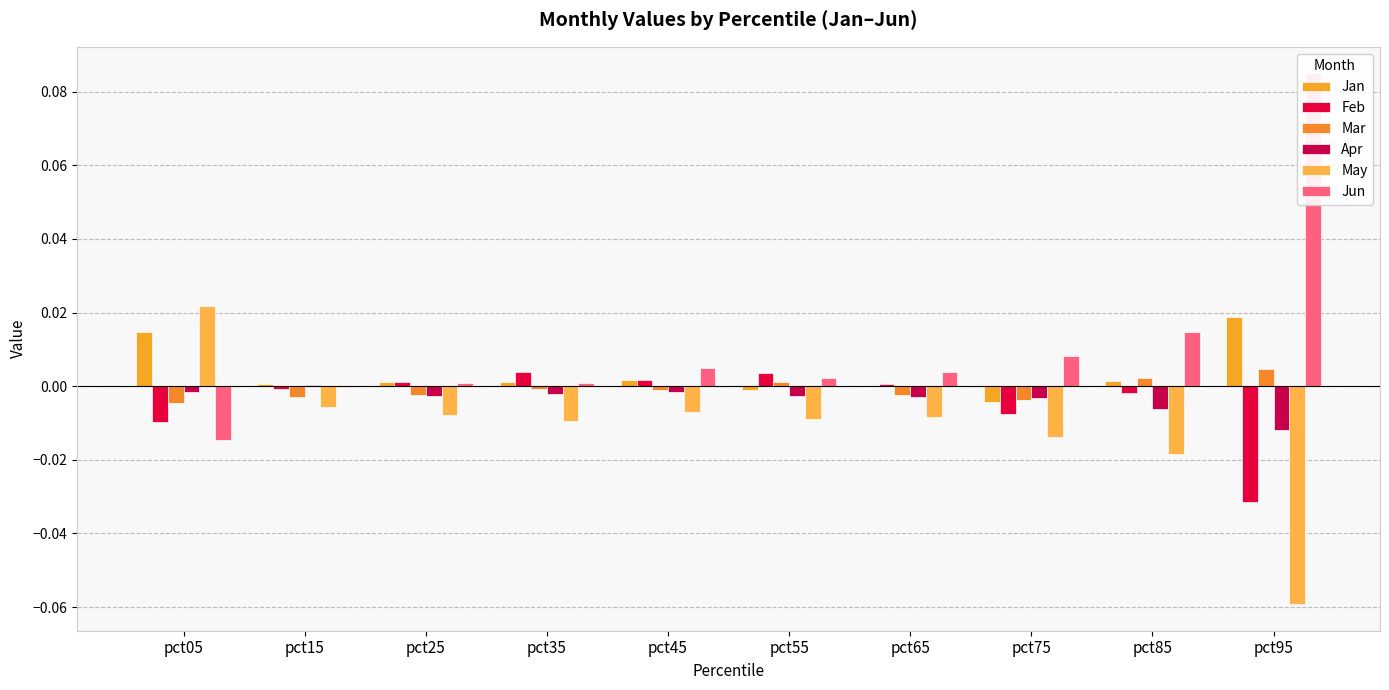

How many values in Mar are above zero?

3